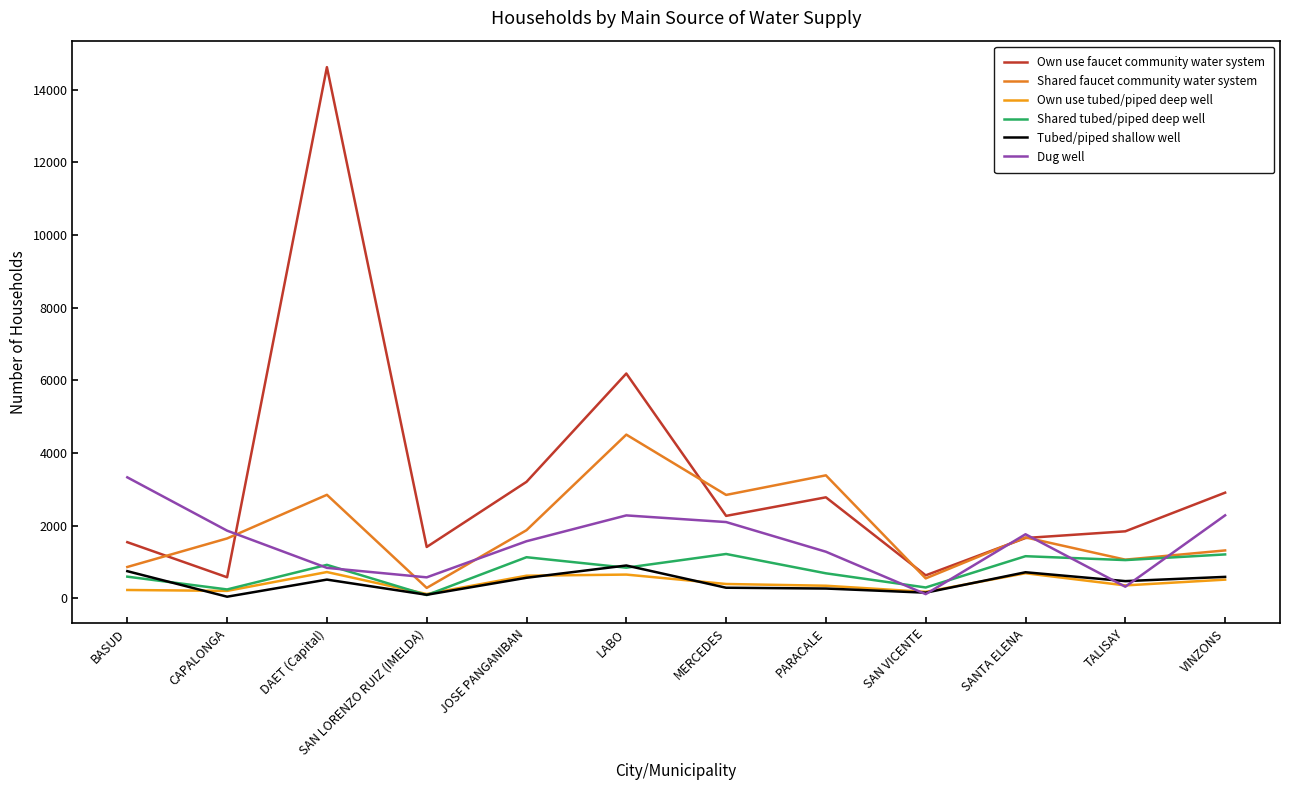

What is the difference between the second highest and second lowest values in the Own use tubed/piped deep well series?

513